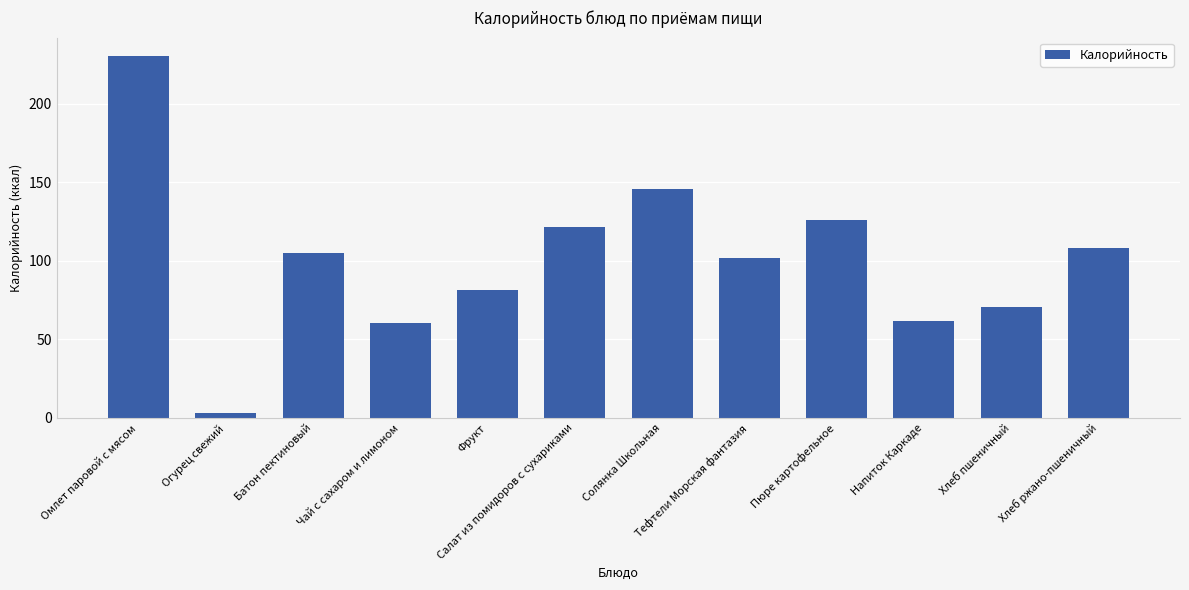

True or false: the data shows 41.2 at Хлеб пшеничный.

False